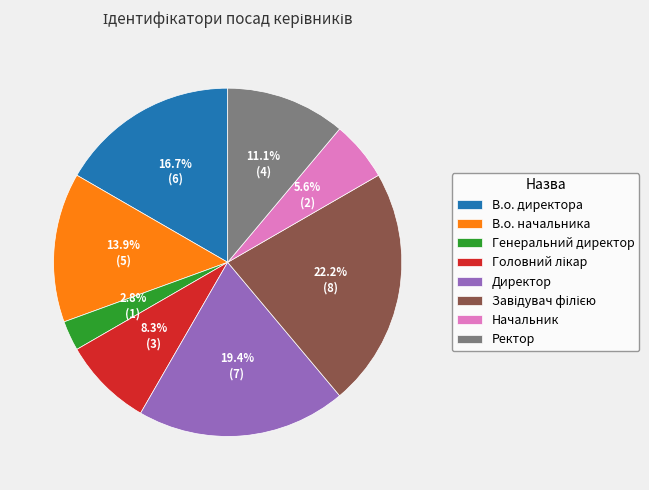

Approximately how many times larger is the value at Ректор compared to Генеральний директор?

4.0